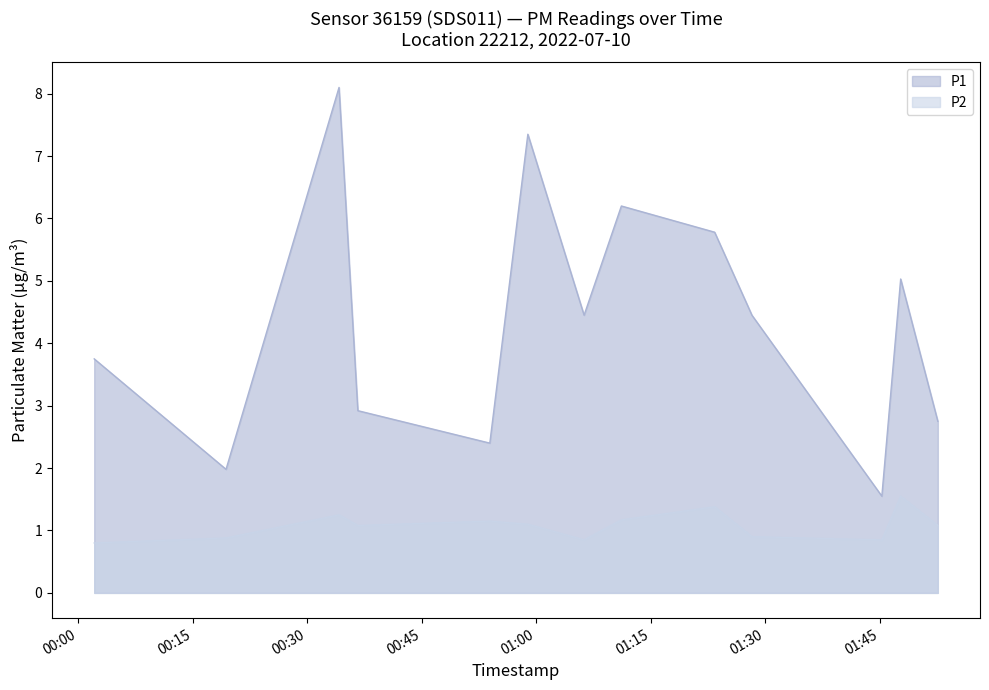

At which label is P1 closest to 4?

2022-07-10T00:02:07